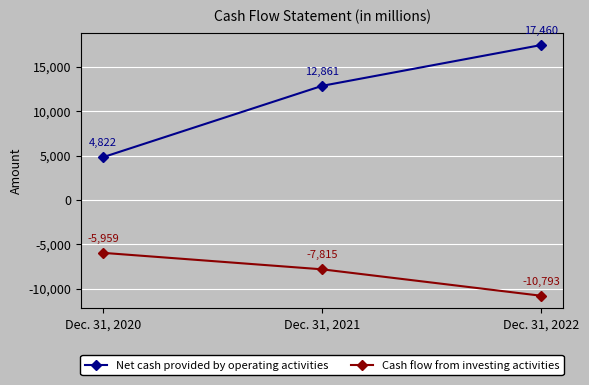

Rank the series by their average value, from lowest to highest.

Cash flow from investing activities, Net cash provided by operating activities